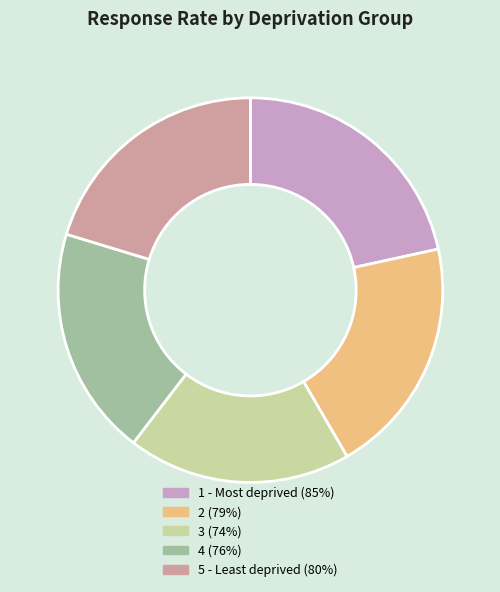

True or false: 1 - Most deprived accounts for 27% of the total.

False